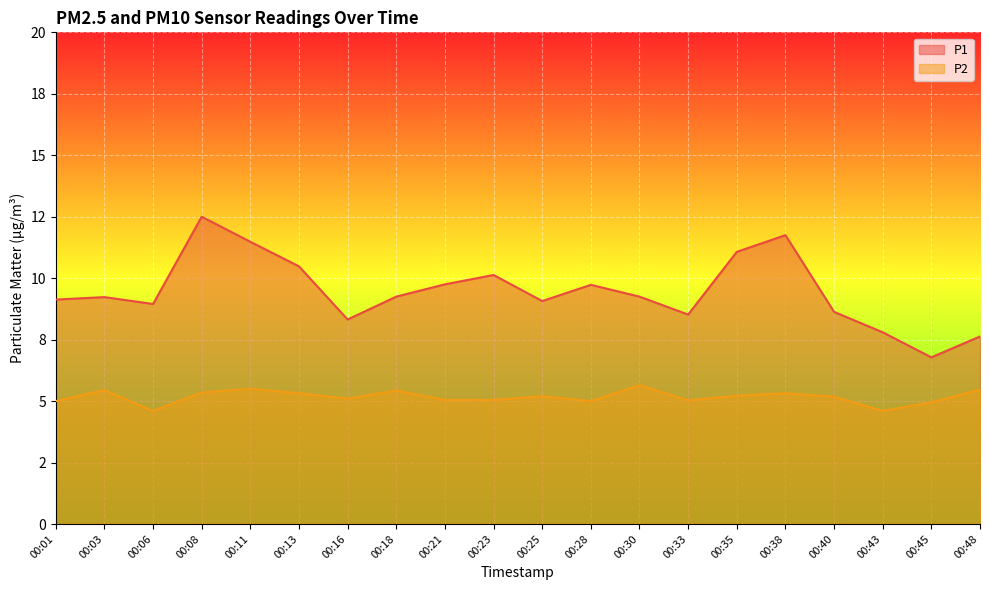

True or false: P1 and P2 intersect in this chart.

False